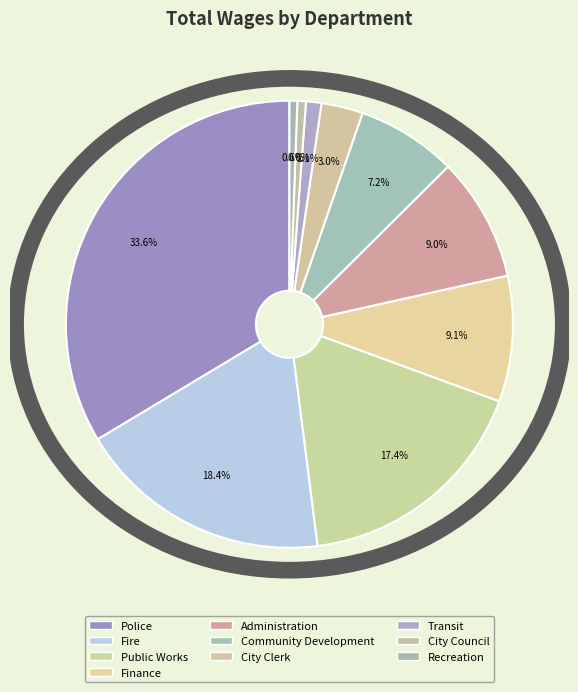

To the nearest percent, what is the combined percentage of Community Development and Police?

41%